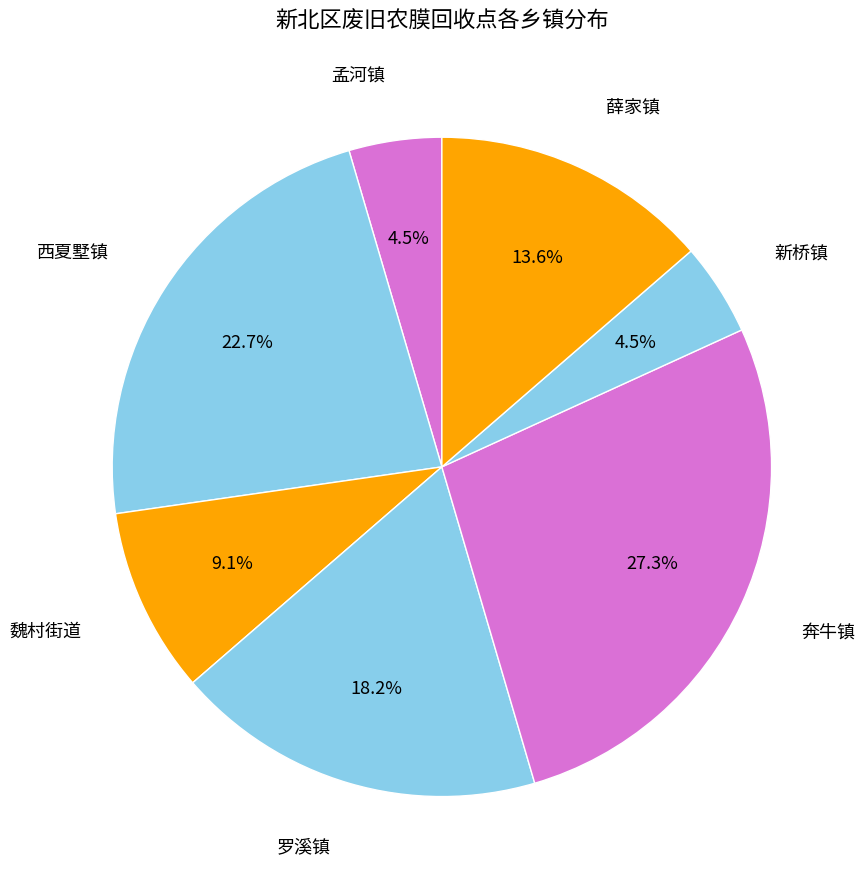

Which has a higher value, 西夏墅镇 or 新桥镇?

西夏墅镇